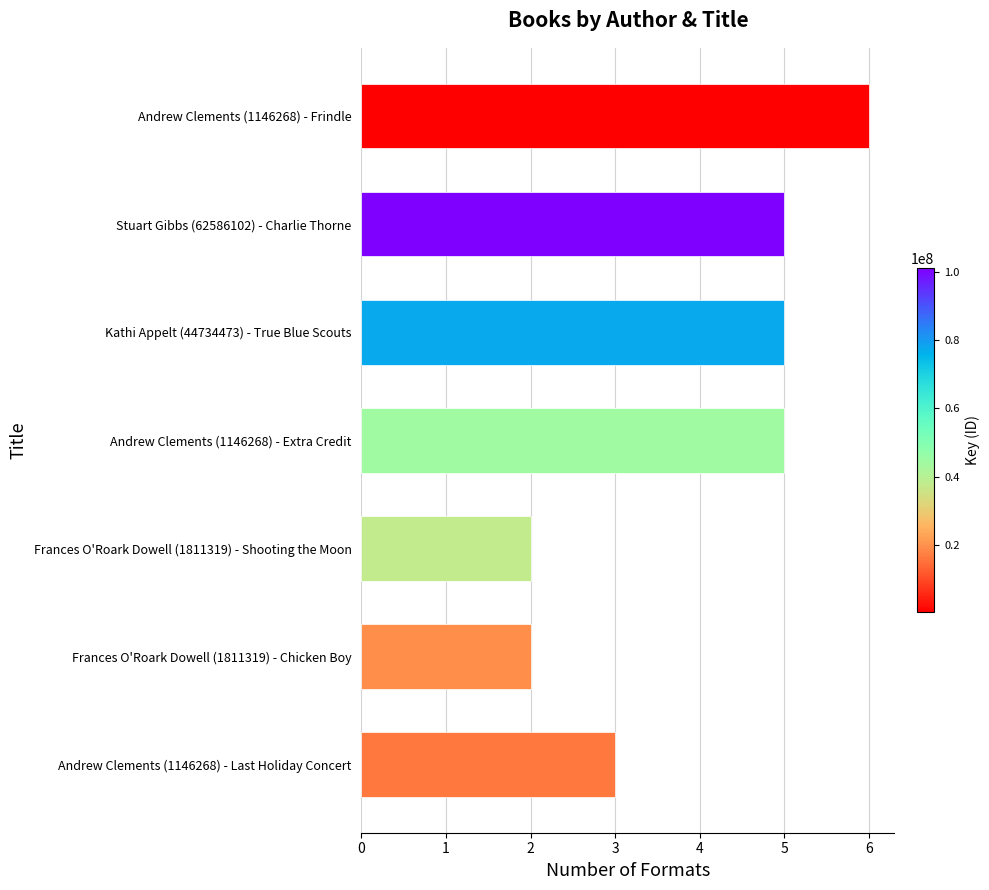

True or false: the data shows 1 at Frances O'Roark Dowell (1811319) - Chicken Boy.

False